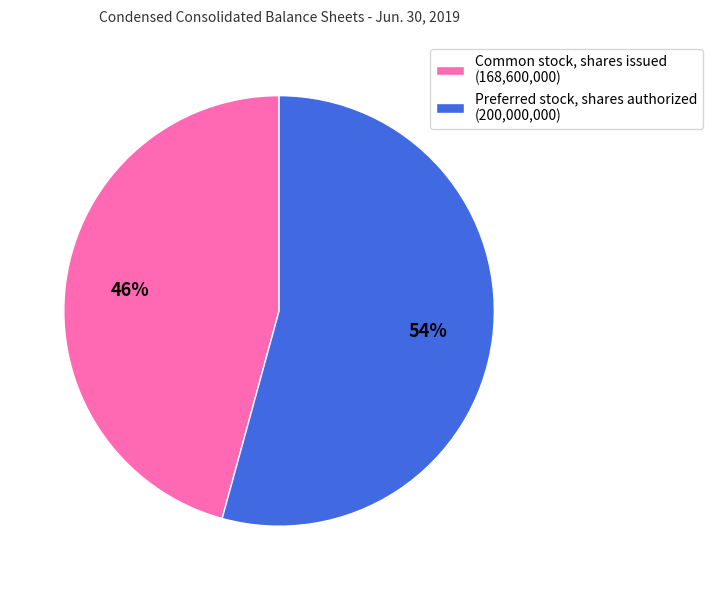

To the nearest percent, what percentage of the pie is Preferred stock, shares authorized?

54%